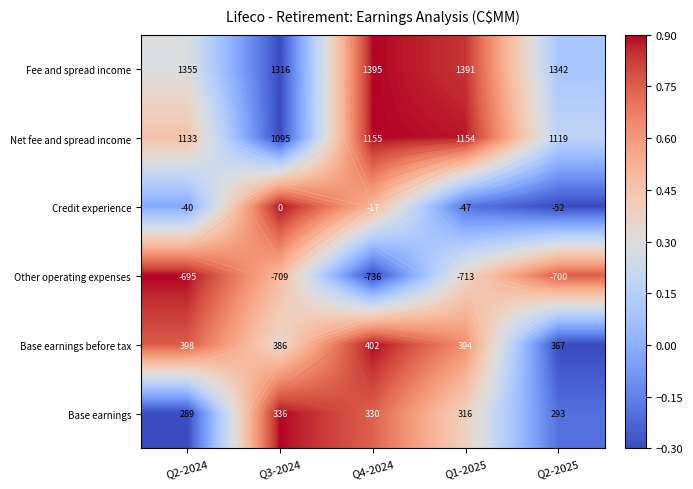

Between Q2-2024 and Q4-2024, which series saw the biggest shift?

Other operating expenses